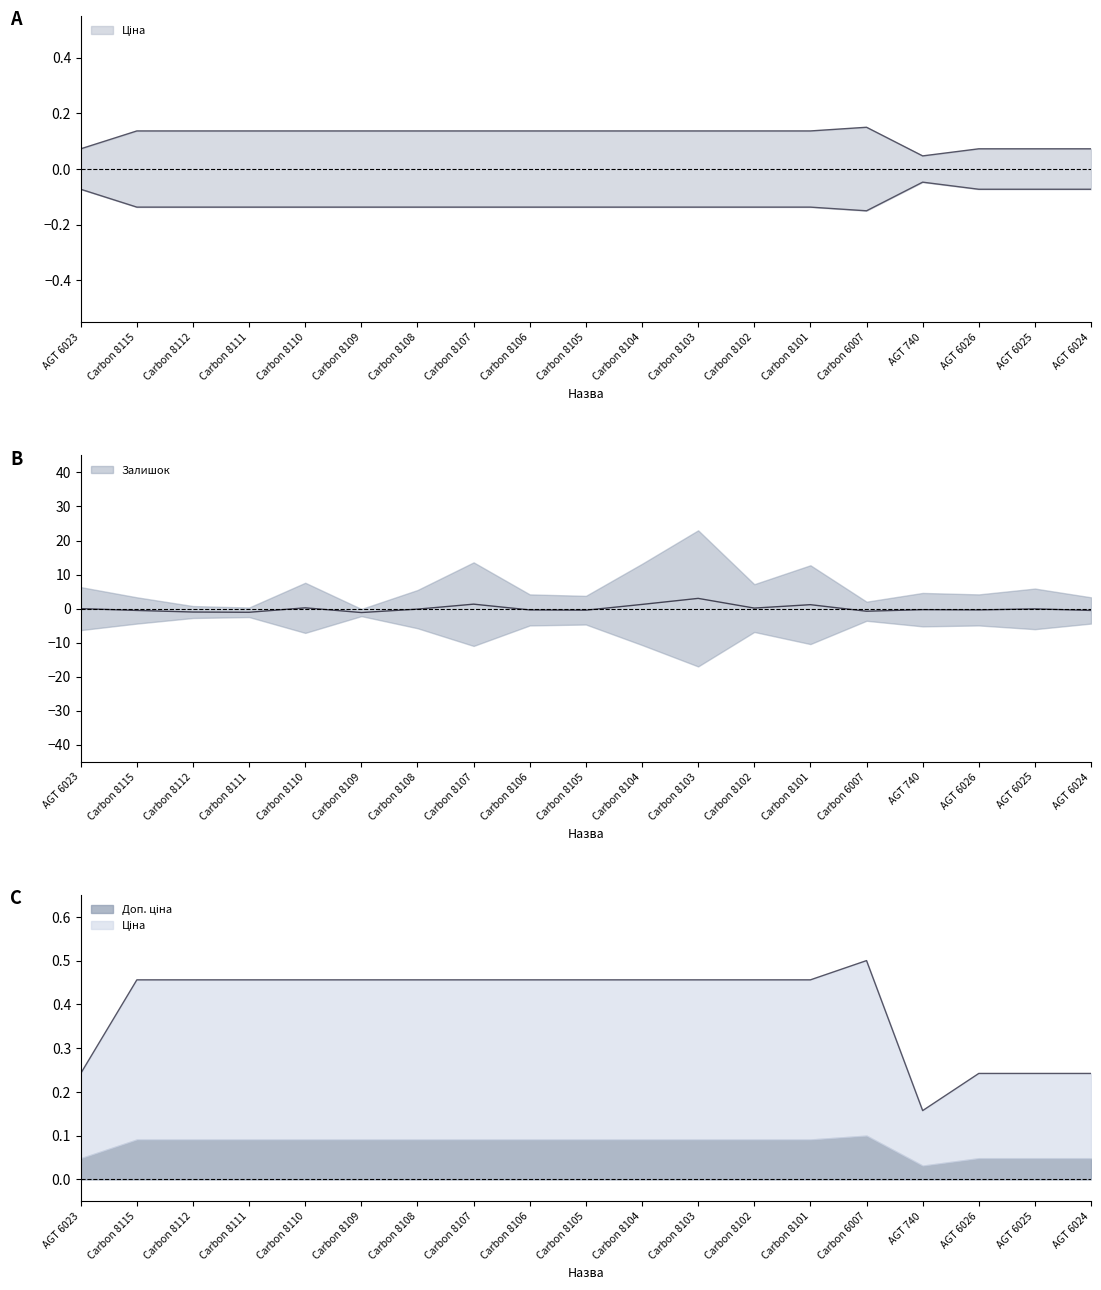

What are all the series names shown in the legend?

Ціна, Доп. ціна, Залишок